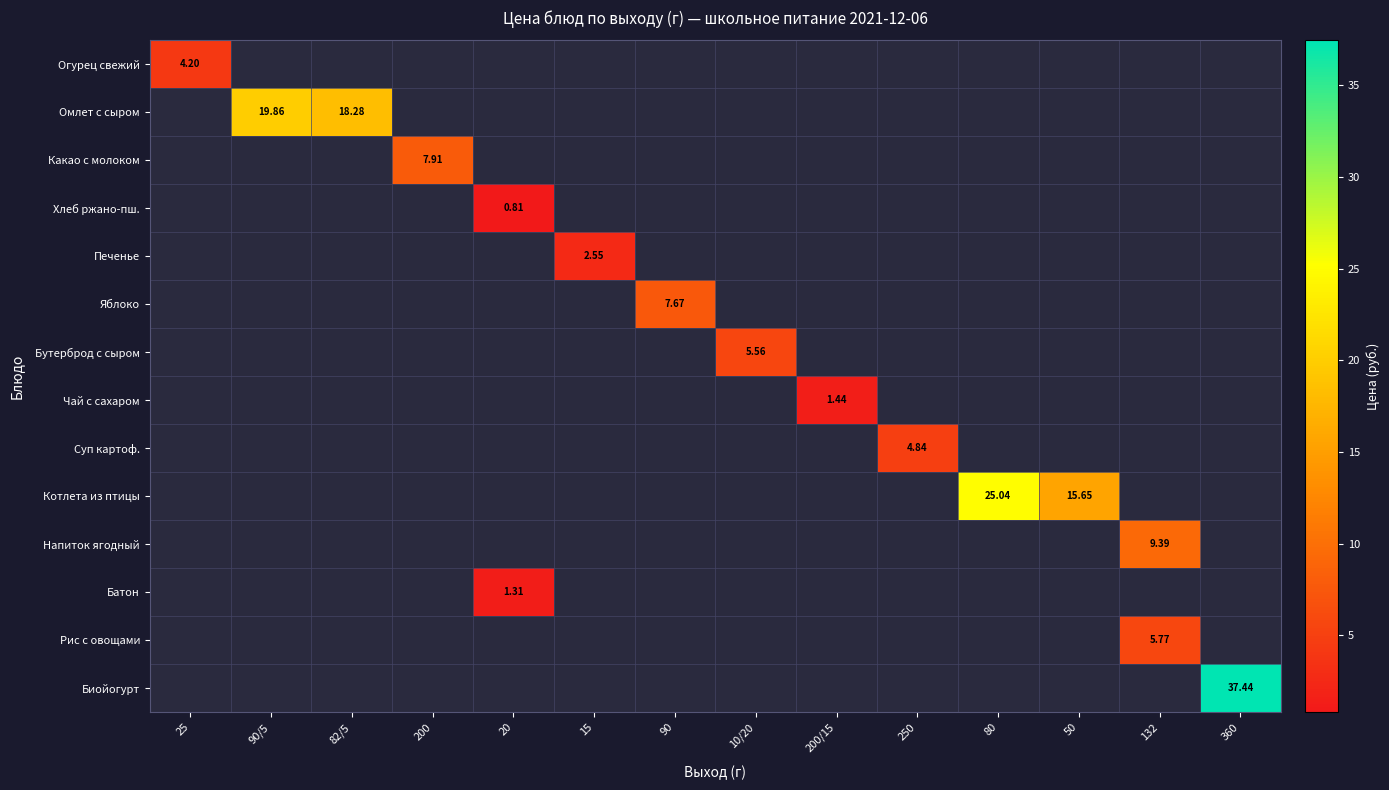

How many distinct data groups are displayed?

14